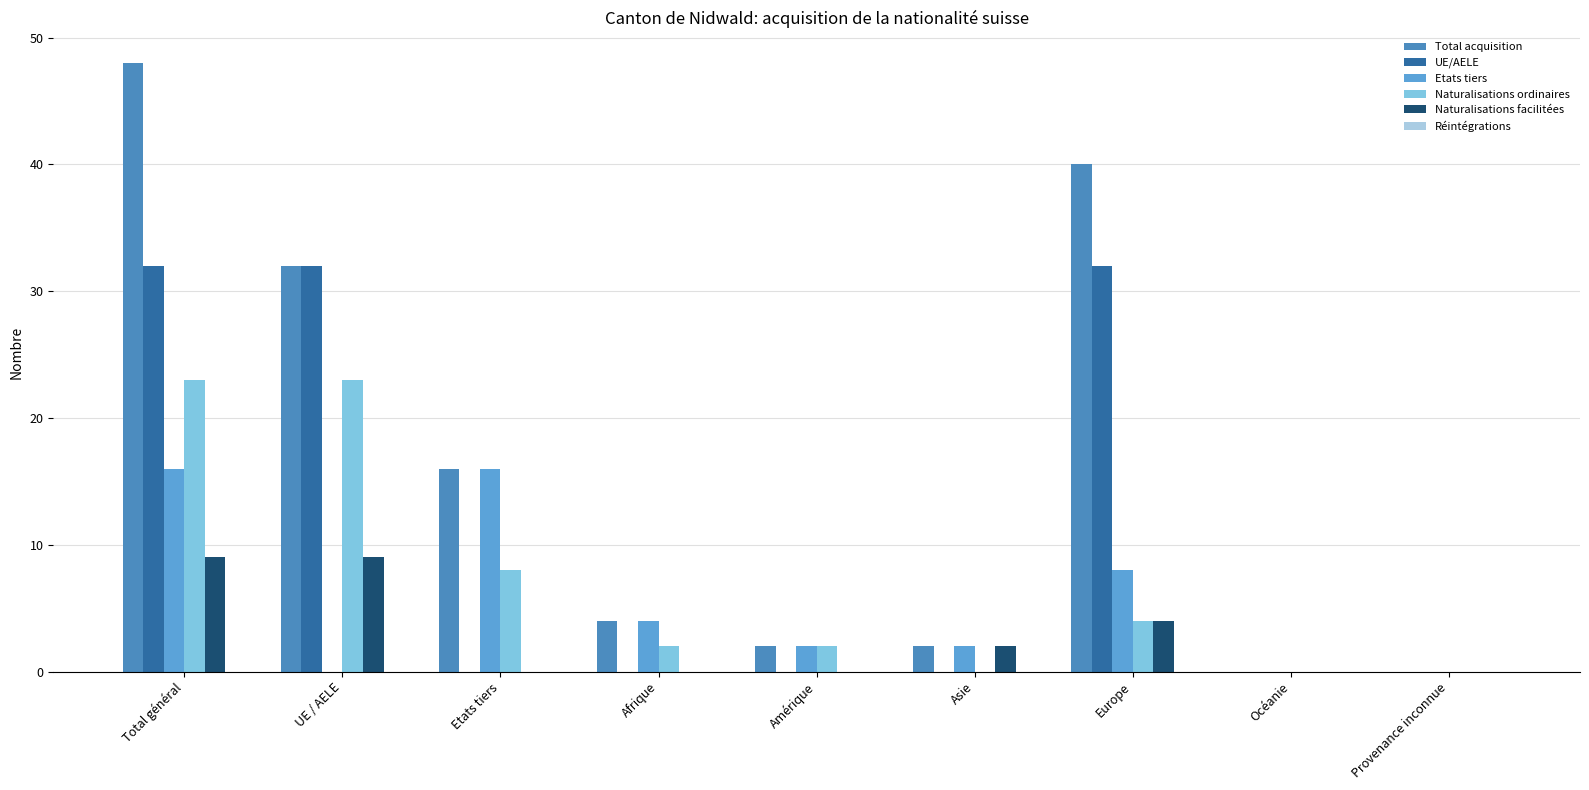

How many distinct data groups are displayed?

5